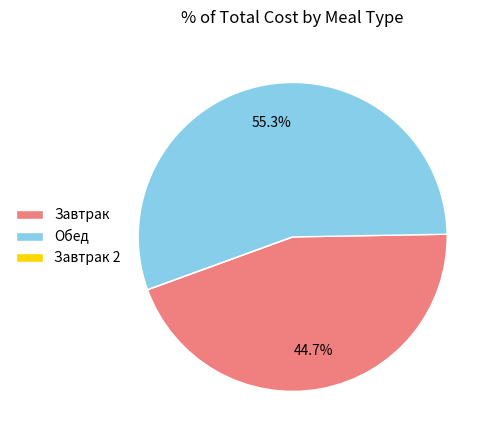

What percentage do Обед and Завтрак together represent?

100.0%